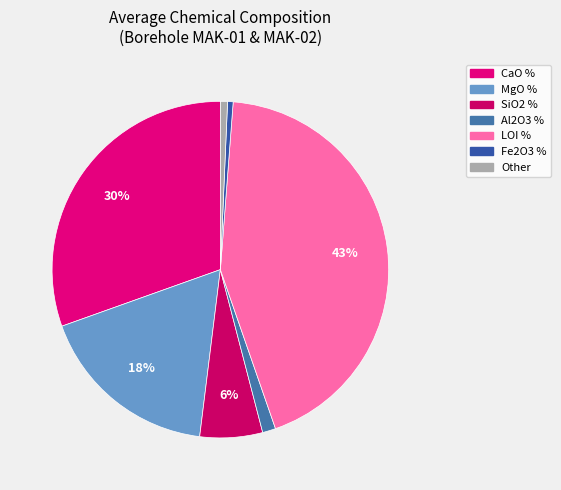

Between LOI % and Al2O3 %, which is larger?

LOI %